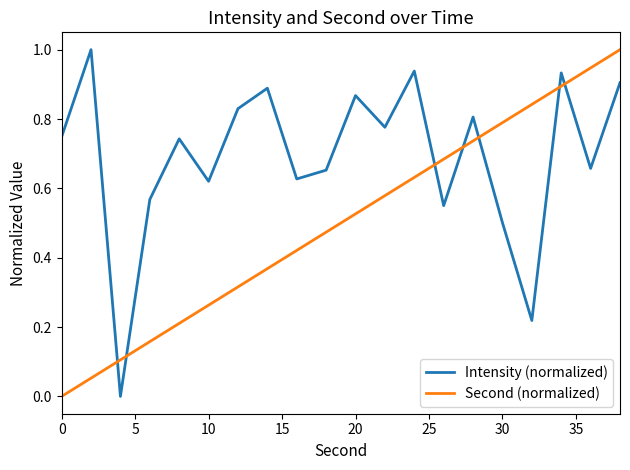

What is the difference between the maximum and minimum values in the Intensity (normalized) series?

1.0